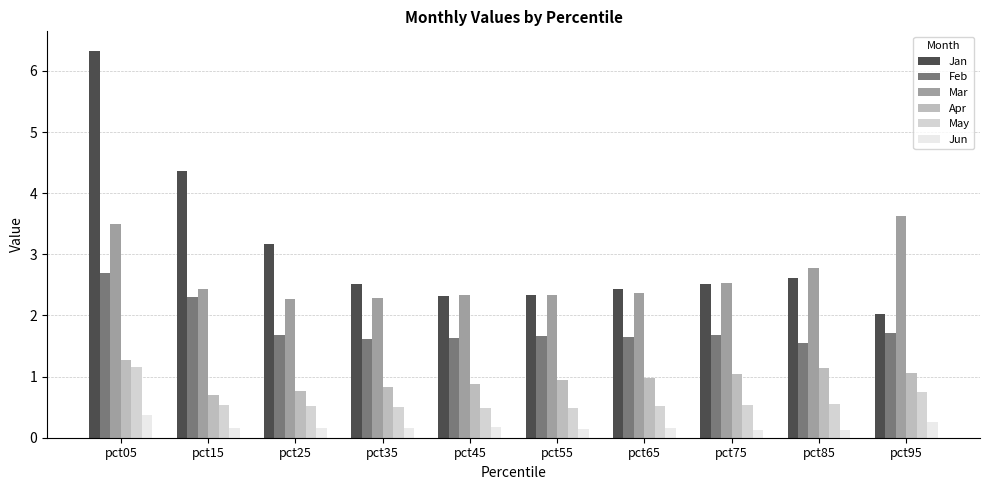

What is the difference between the highest and lowest values at pct95?

3.4